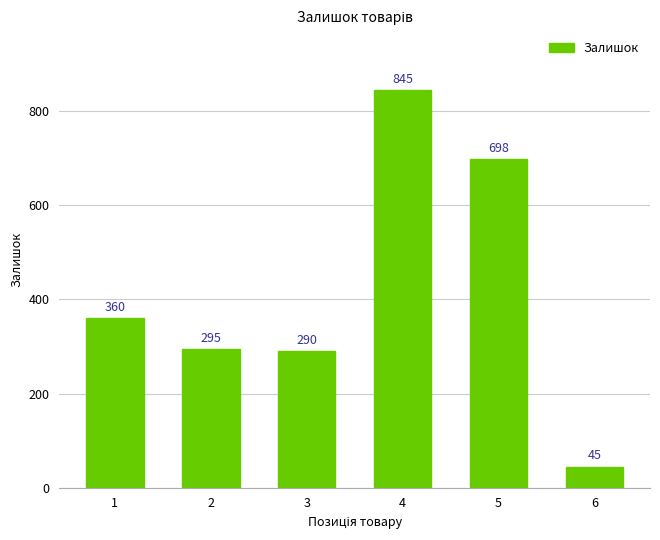

What is the value of the 5th bar from the left?

698